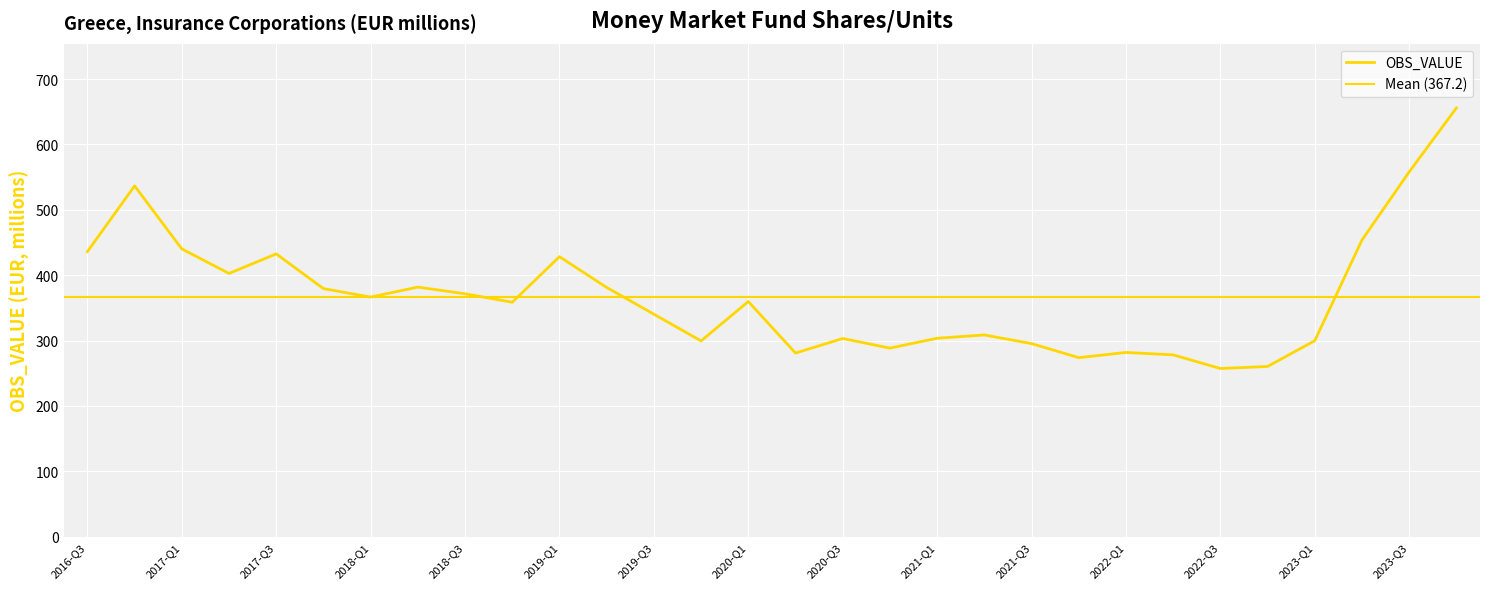

How many values are below 359?

15